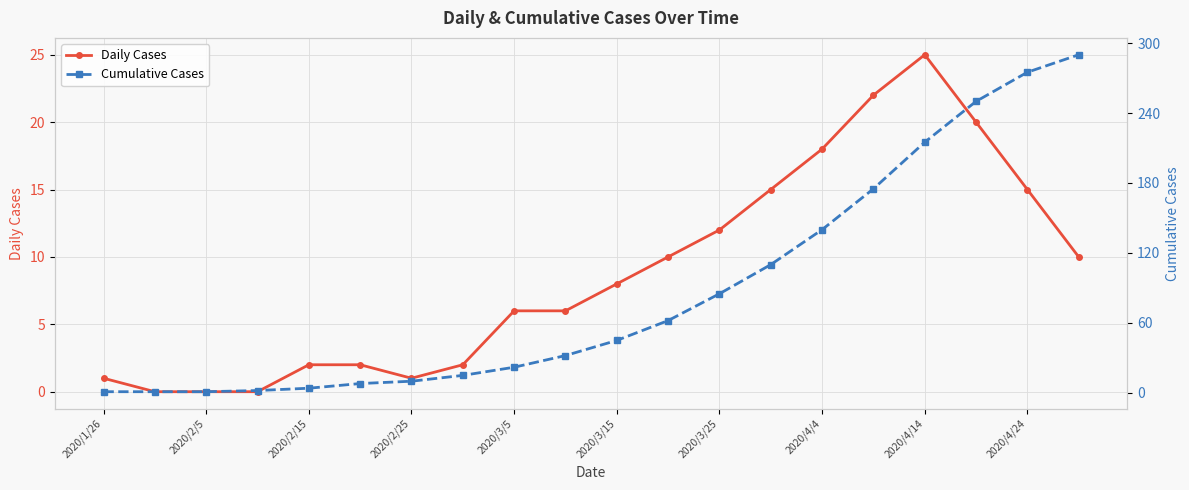

True or false: Daily Cases and Cumulative Cases cross at least once.

False